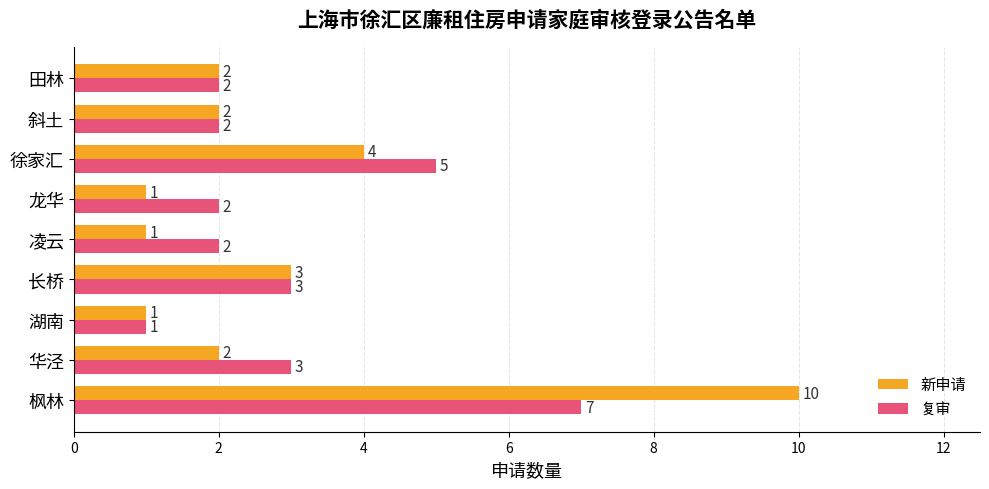

Rank the series by their maximum value, from highest to lowest.

新申请, 复审